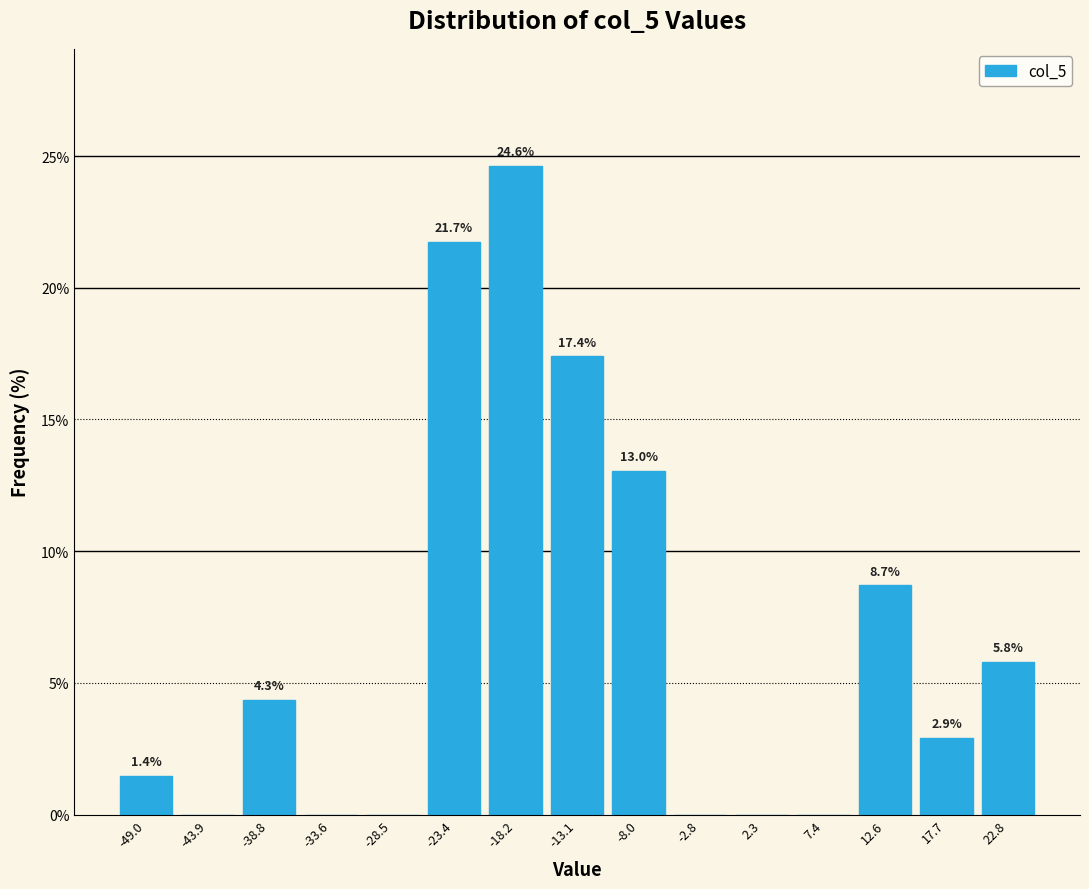

Over which range of the x-axis is the bar tallest?

-21 to -16